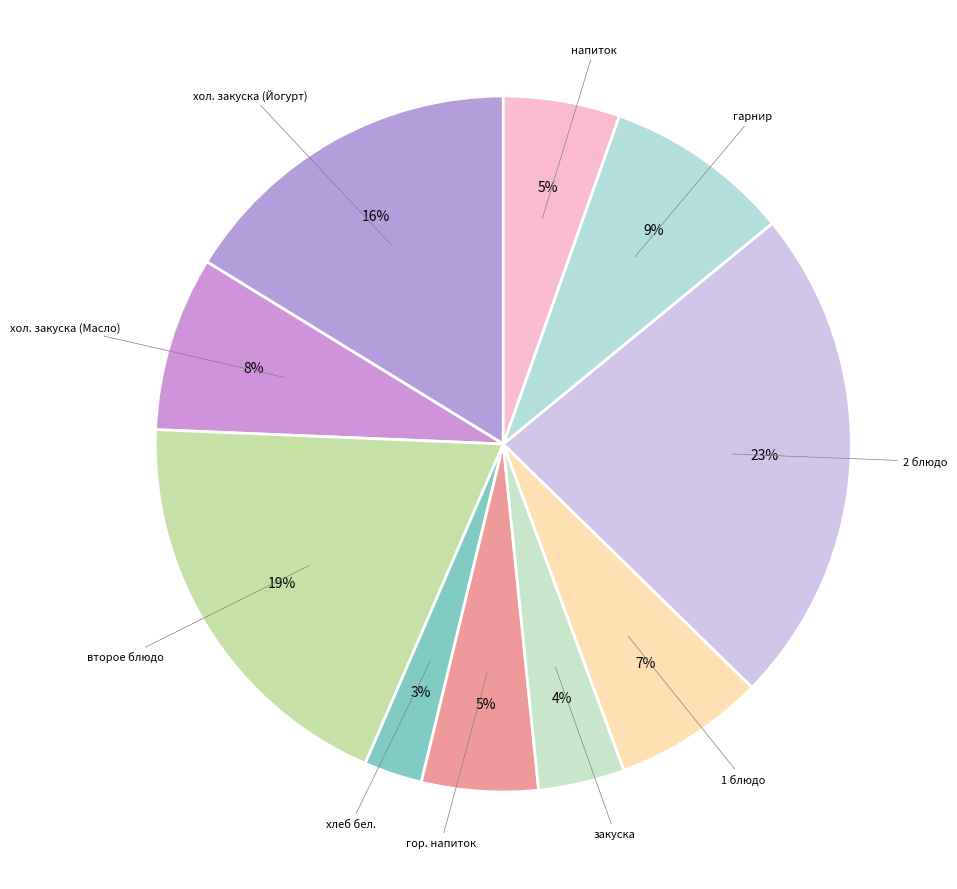

Which slice is the smallest?

хлеб бел.